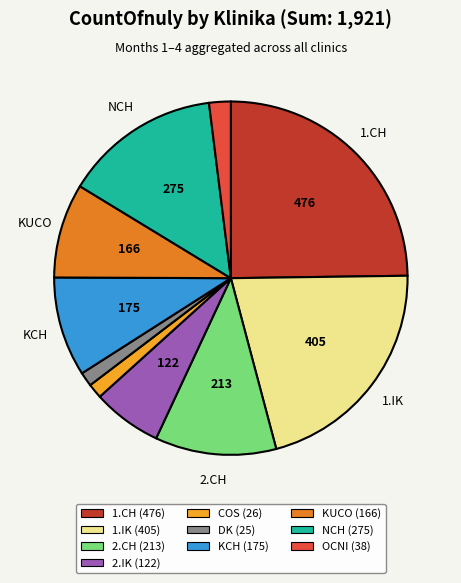

Count the number of slices in the pie.

10